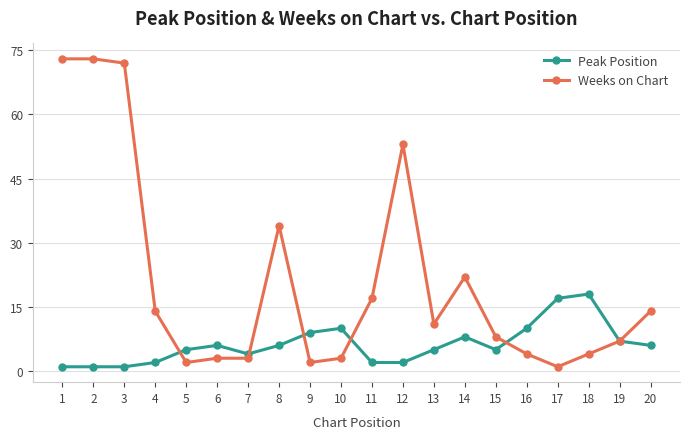

The Peak Position series shows 1 at 1. True or false?

True